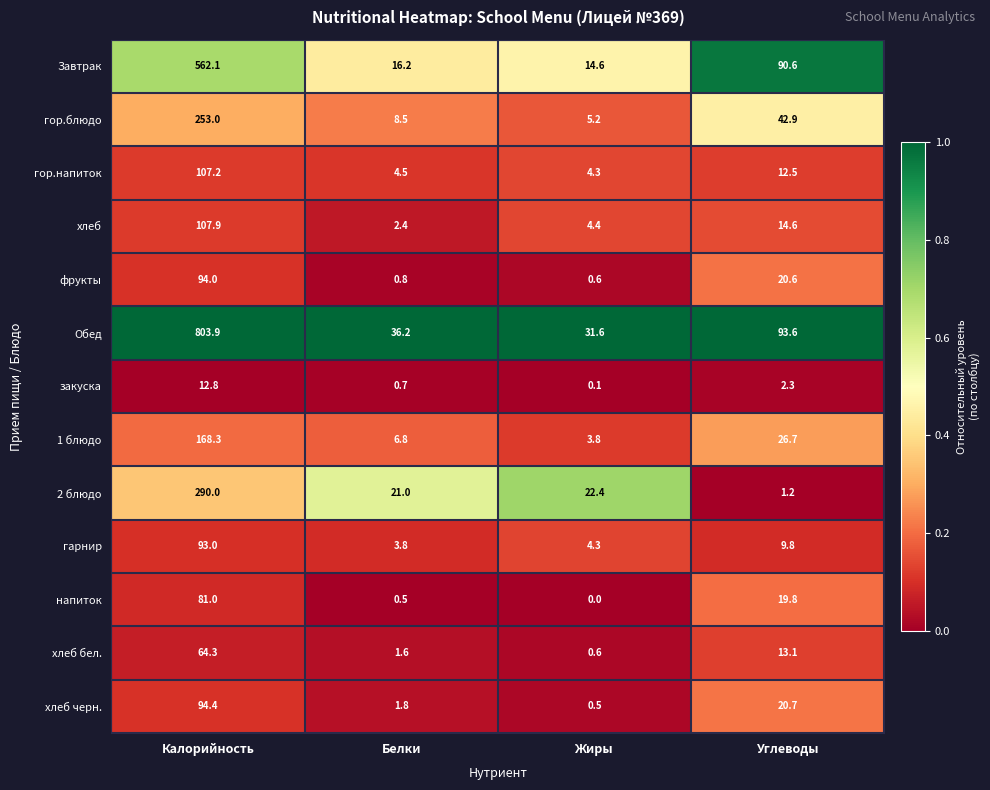

Which series has the largest total across all categories?

Обед